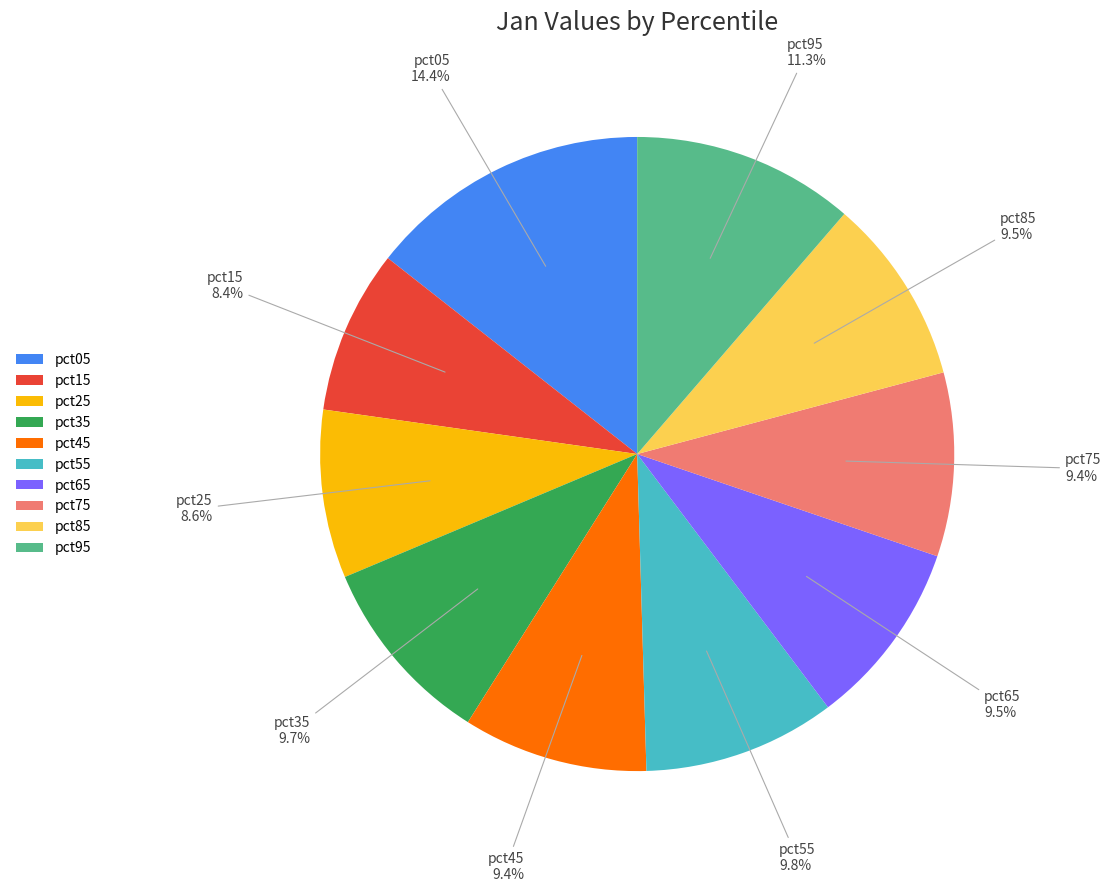

Is pct05 the majority of the pie?

No